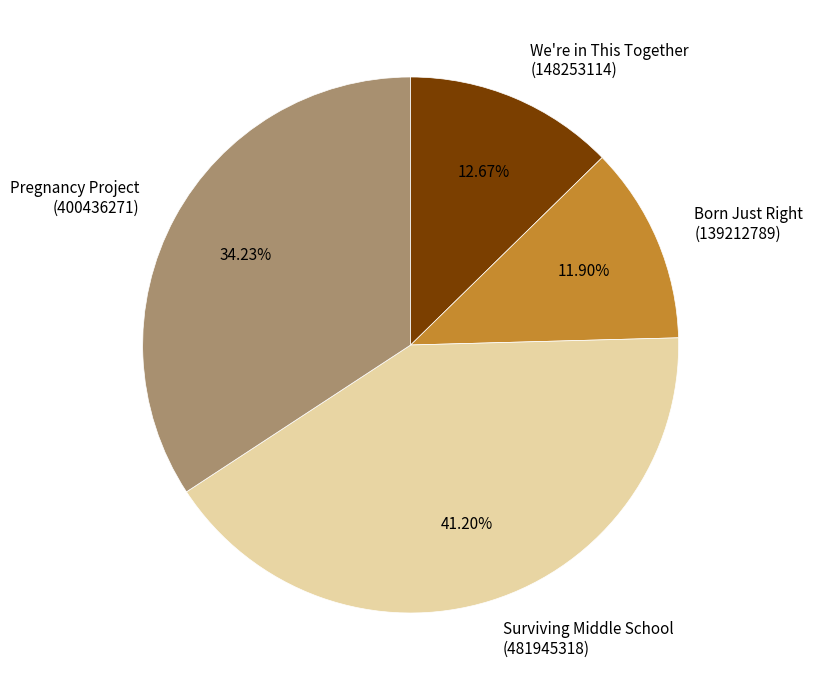

How many slices are in this pie chart?

4